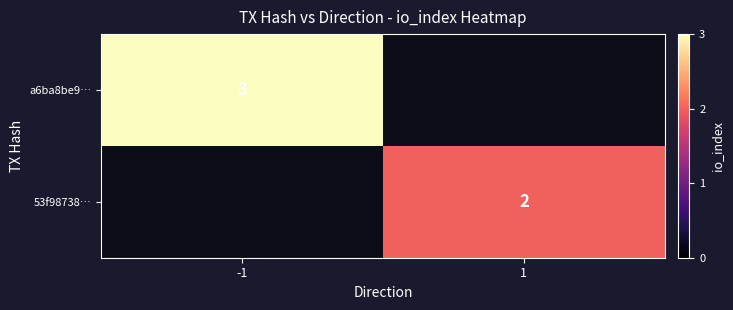

Is the value of 53f98738… at 1 greater than the value of a6ba8be9… at -1?

No